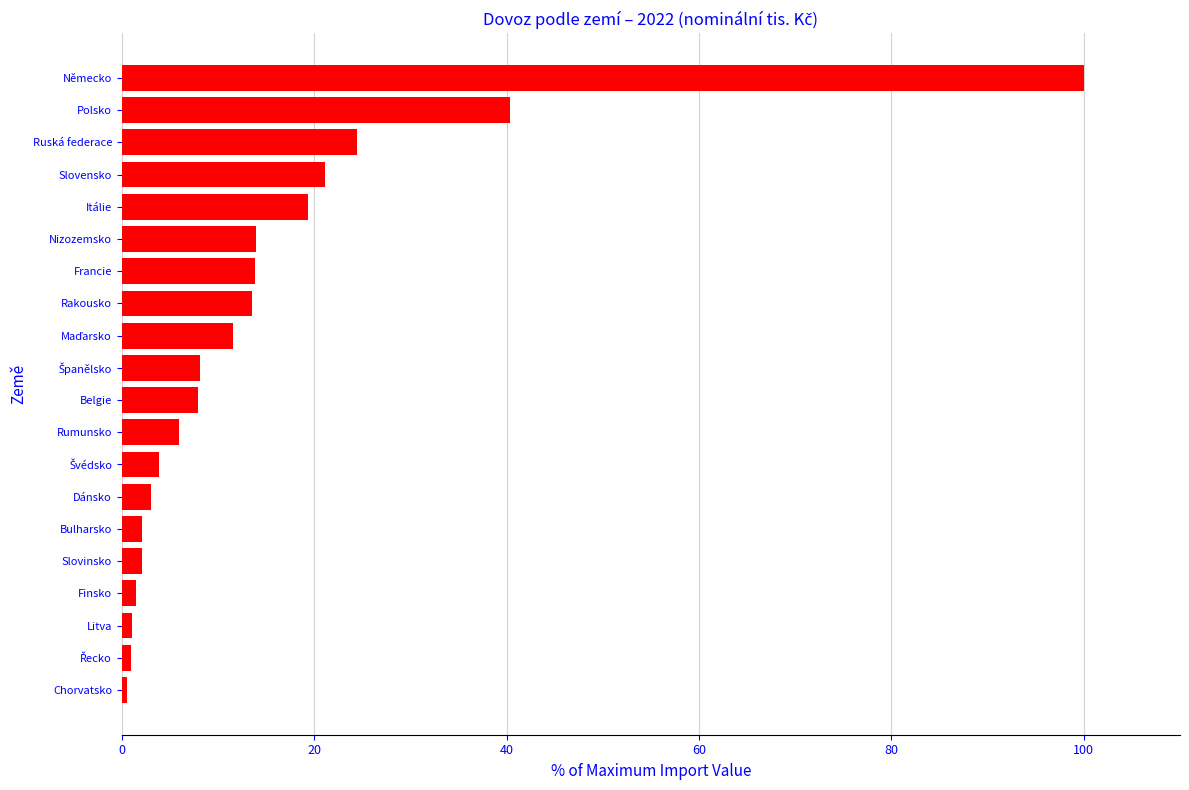

Is it true that the value at Polsko is 40.4?

True